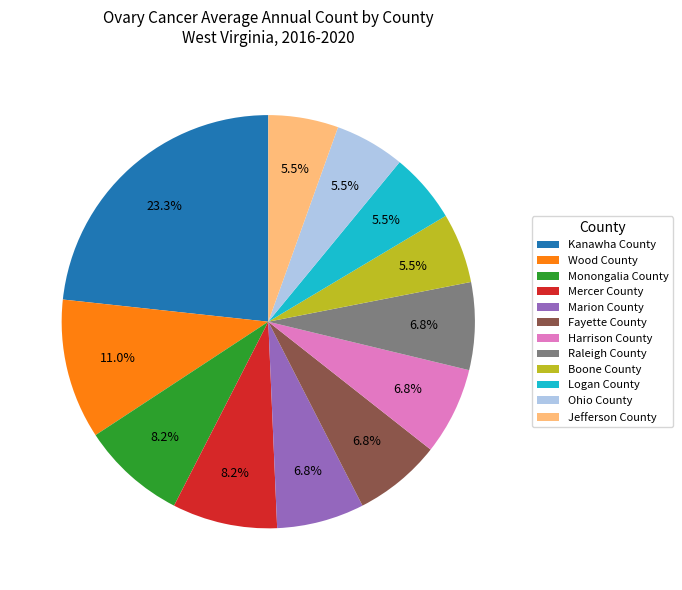

Which category has the biggest portion of the pie?

Kanawha County